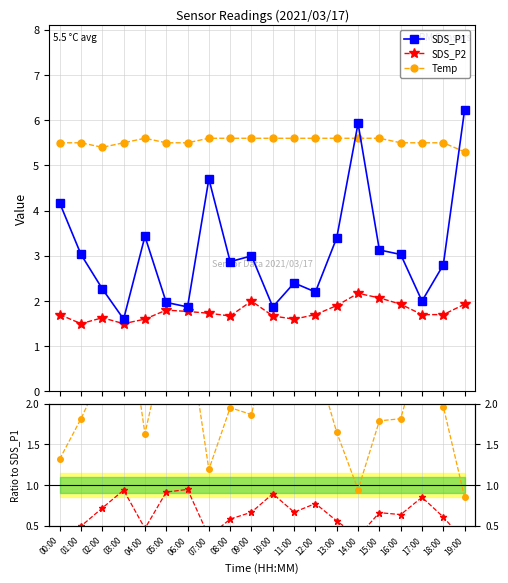

What is the sum of all SDS_P1 values?

61.9